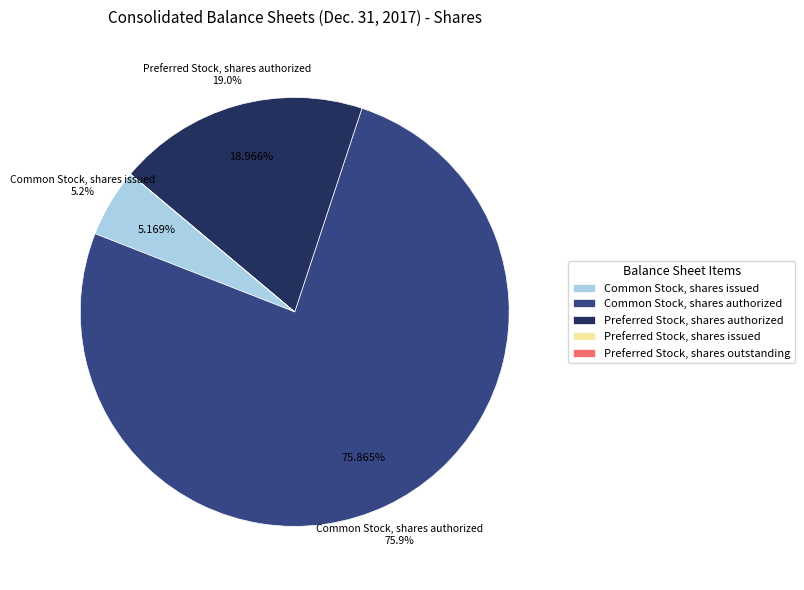

To the nearest percent, what is the difference between the largest and smallest slice percentages?

76%